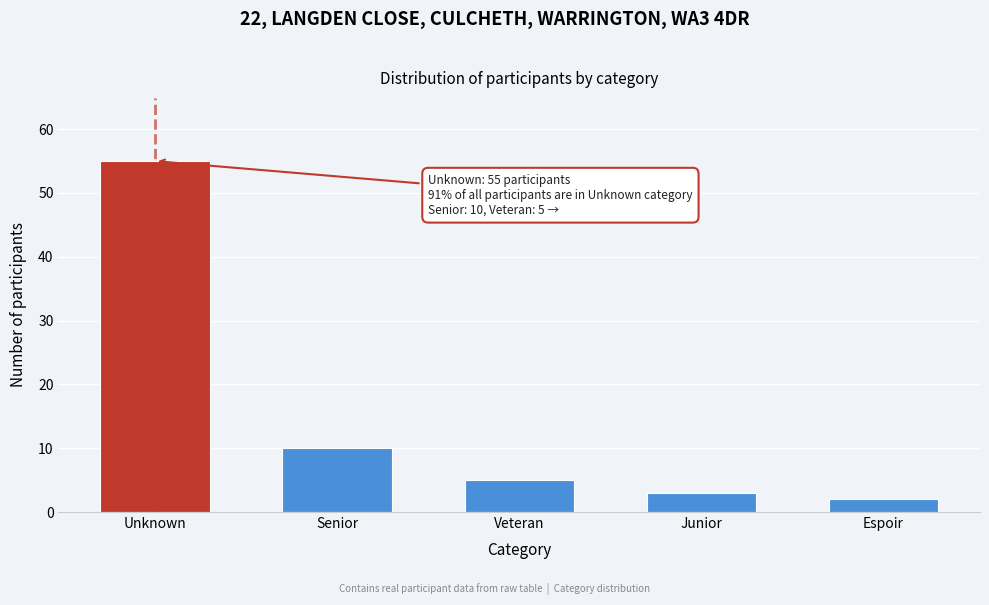

Reading left to right, extract all data points from this chart.

Unknown=55	Senior=10	Veteran=5	Junior=3	Espoir=2